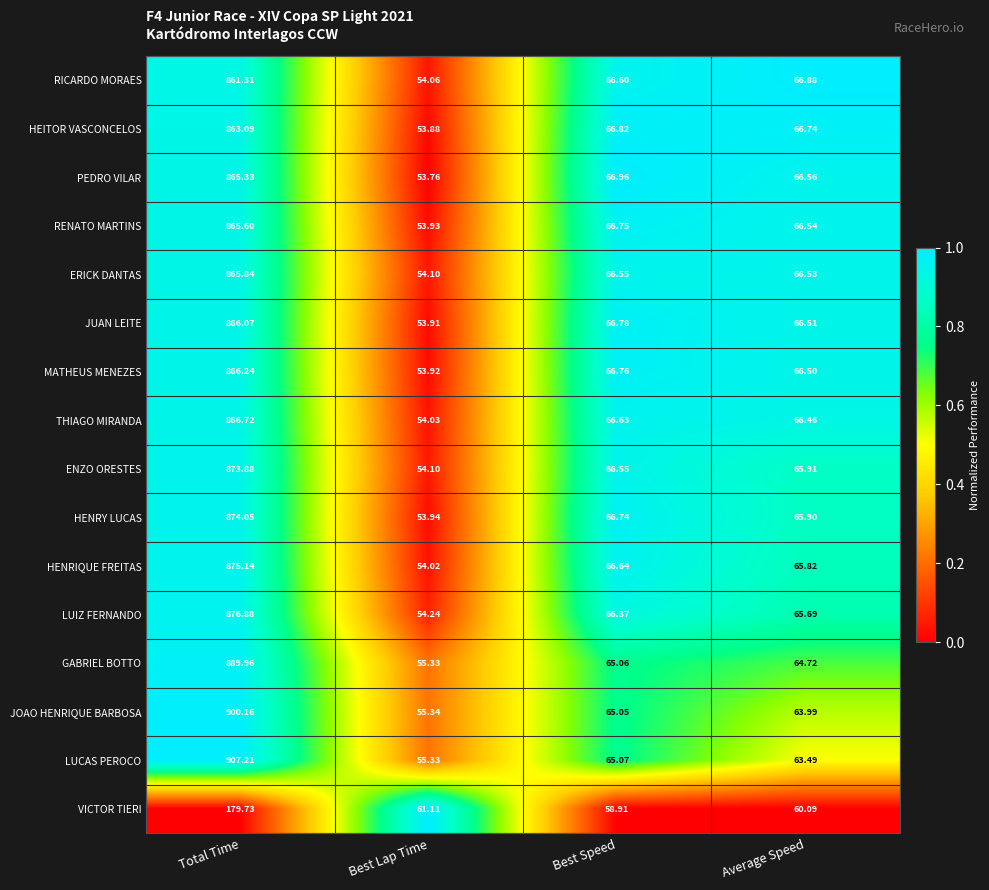

Is the value of PEDRO VILAR at Total Time greater than the value of RICARDO MORAES at Best Speed?

Yes